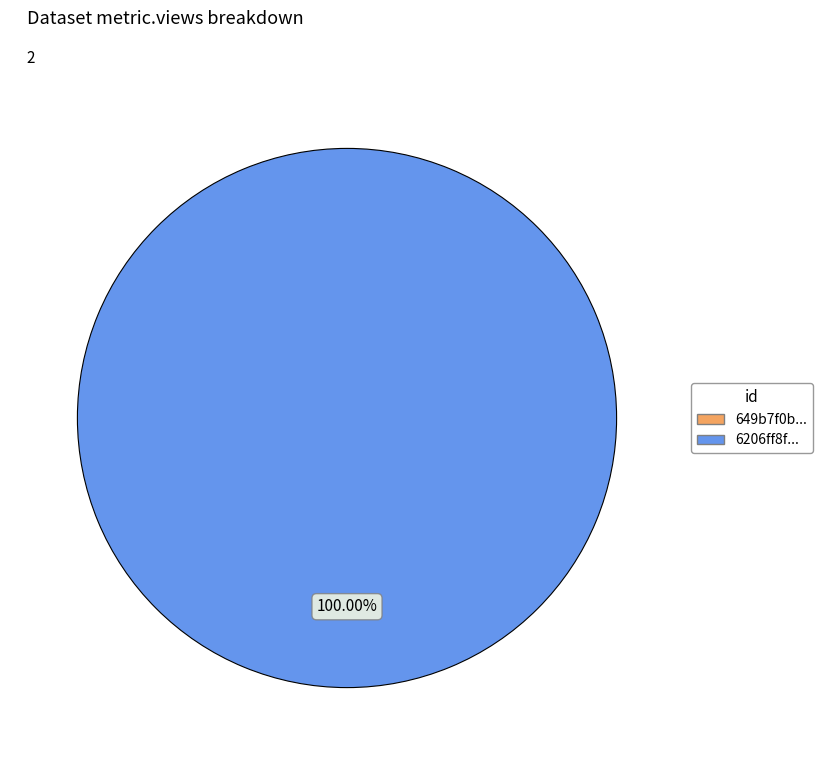

Do 649b7f0b078190f8a6e77191 and 6206ff8f078190767d7921b0 together represent more than half of the pie?

Yes